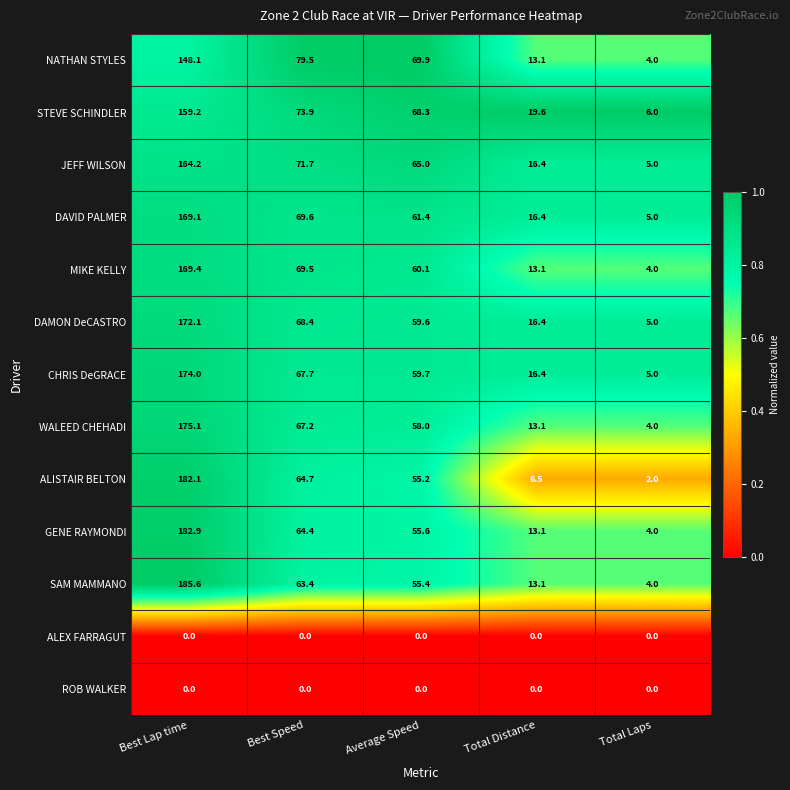

Rank the categories by NATHAN STYLES value from highest to lowest.

Best Lap time, Best Speed, Average Speed, Total Distance, Total Laps